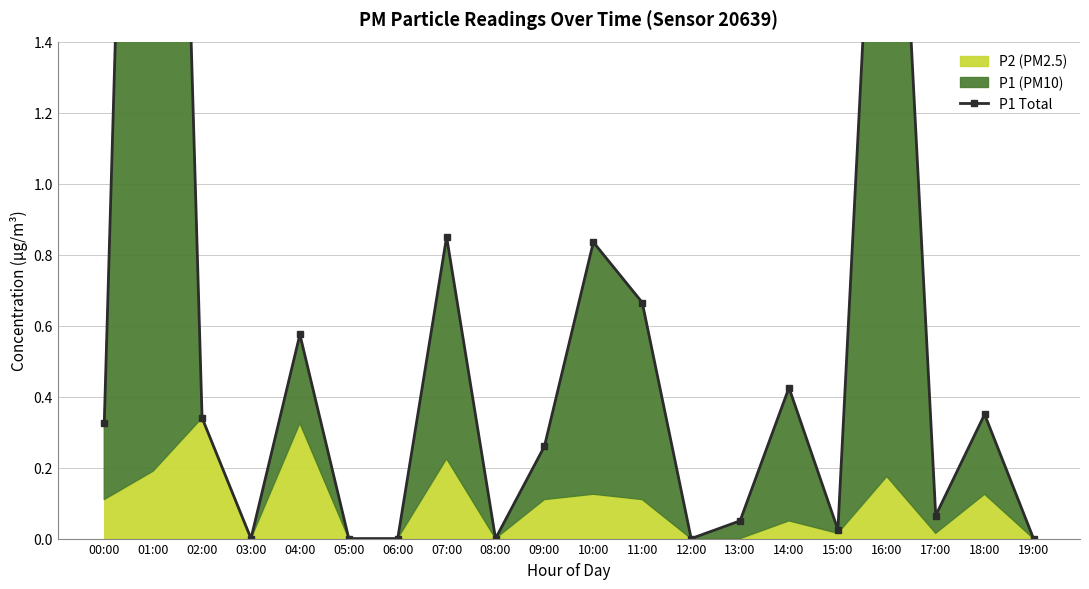

Is it true that the value at 06:00 is -2.7?

False